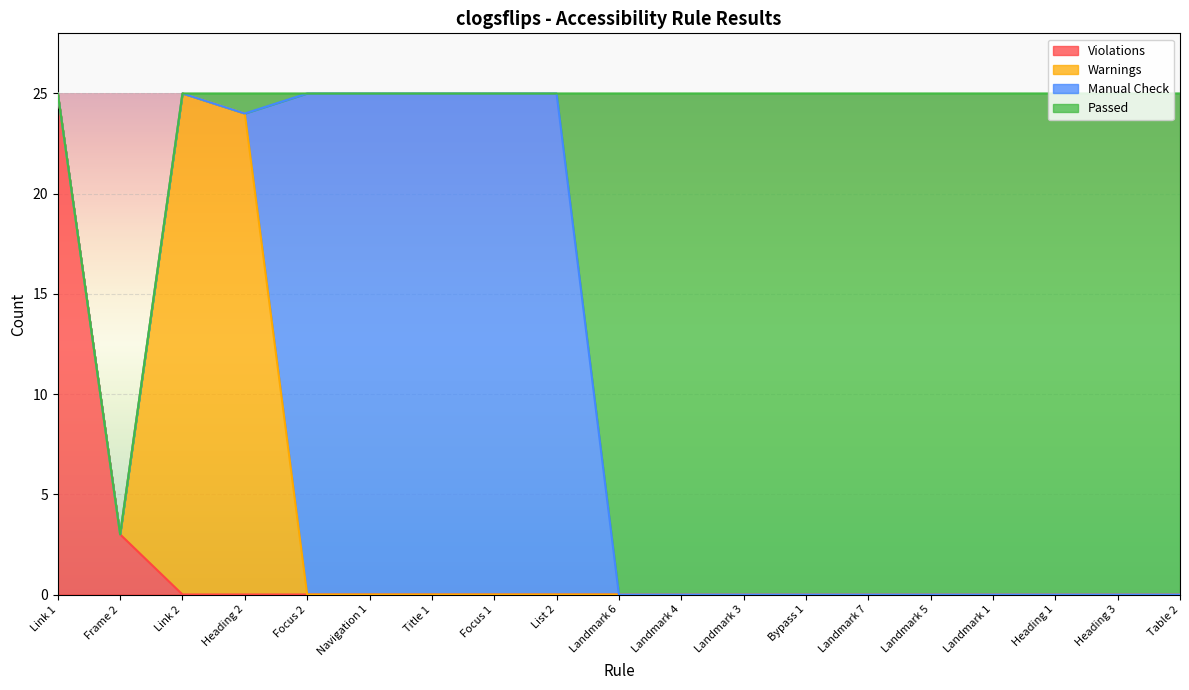

What is the approximate value of Passed at Bypass 1, to the nearest 10?

20